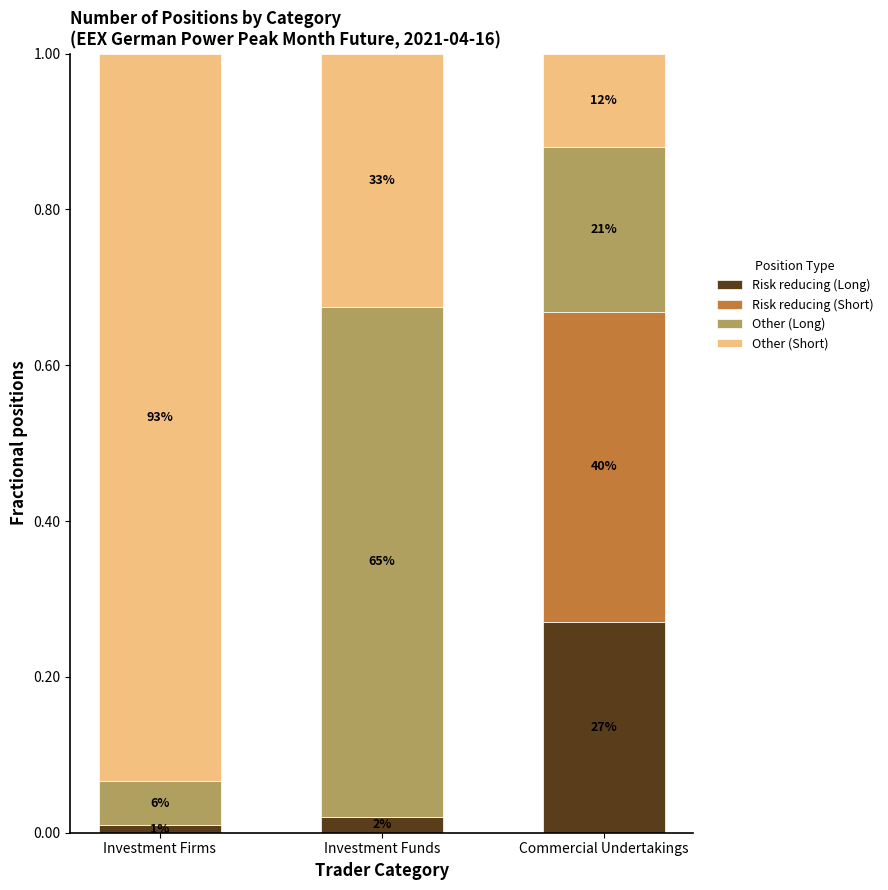

Are the bars horizontal?

No